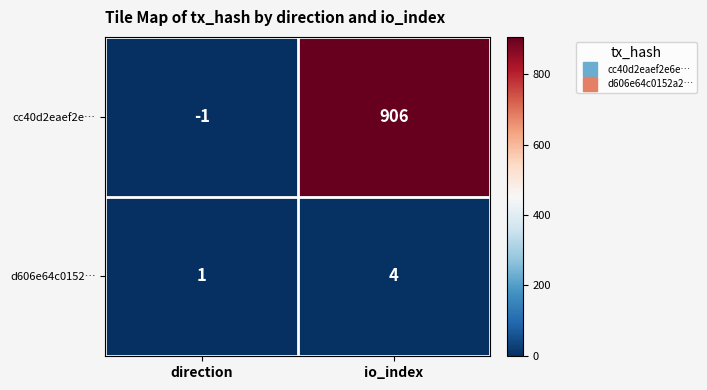

Is it true that cc40d2eaef2e… equals 906 at io_index?

True